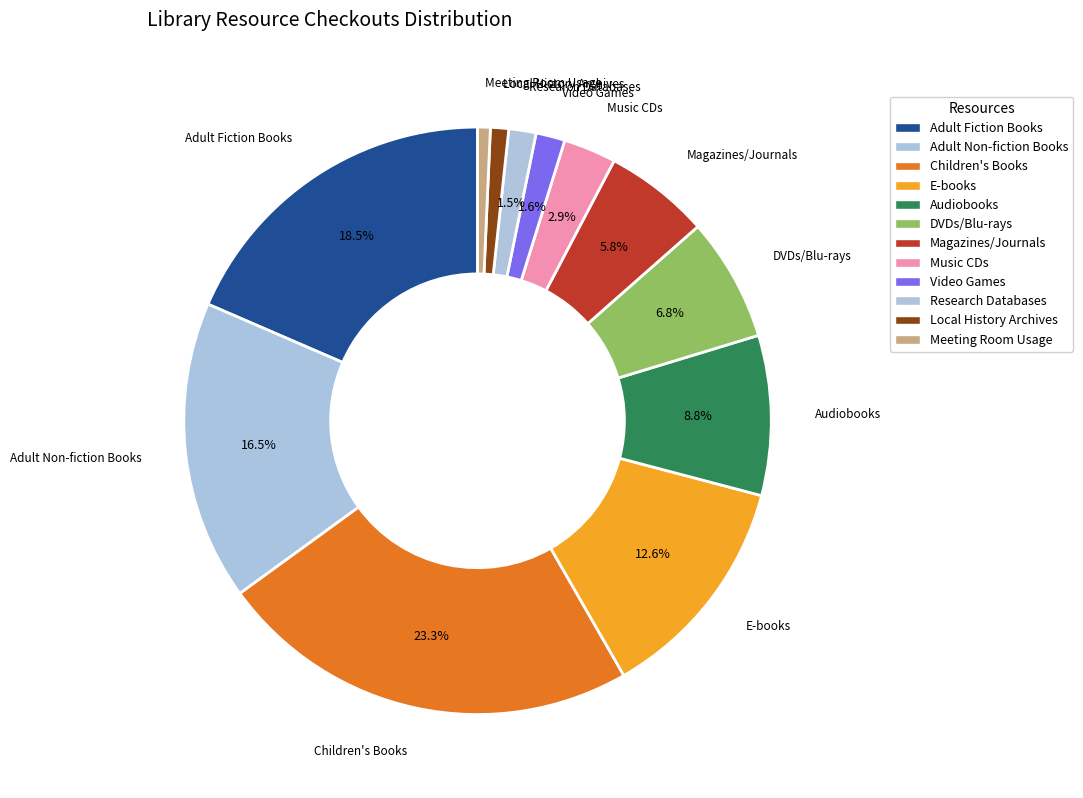

Is there any slice that represents more than half of the pie?

No